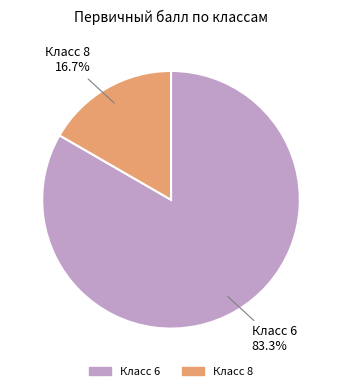

Count the number of slices in the pie.

2